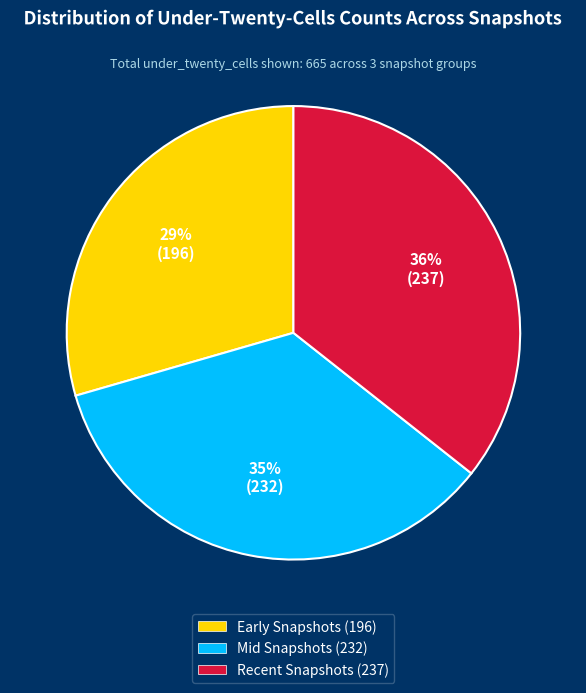

What percentage is the Mid Snapshots (232) slice, to the nearest percent?

35%